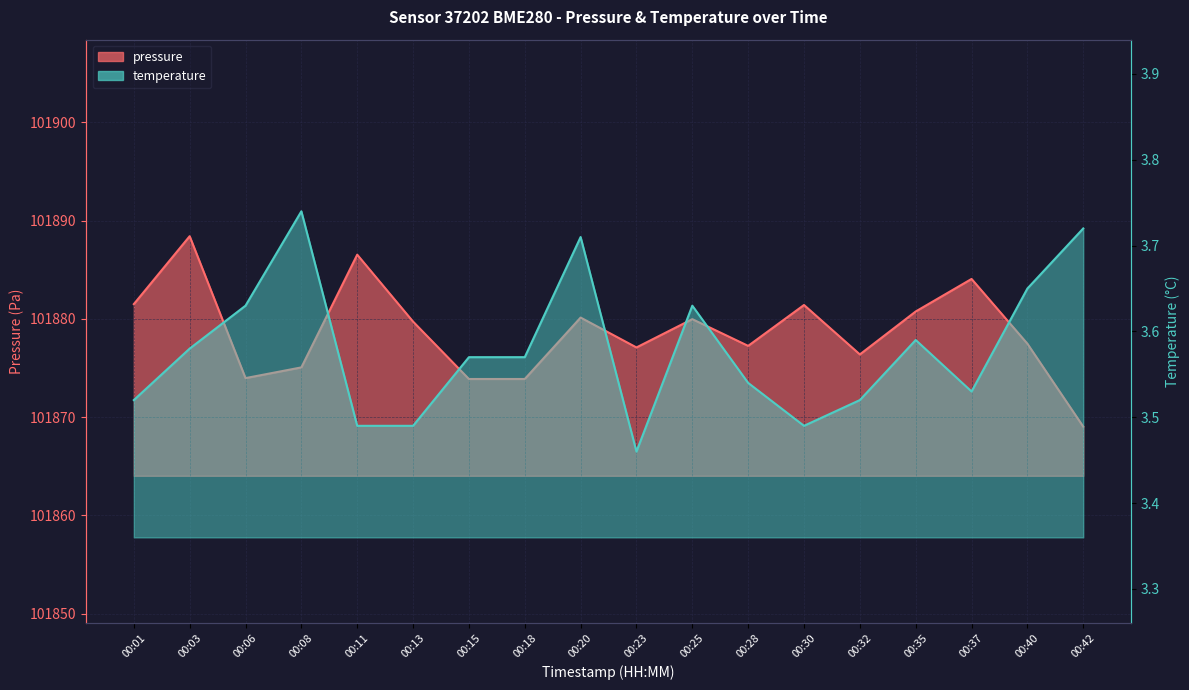

List the series in order of their peak value, lowest first.

temperature, pressure